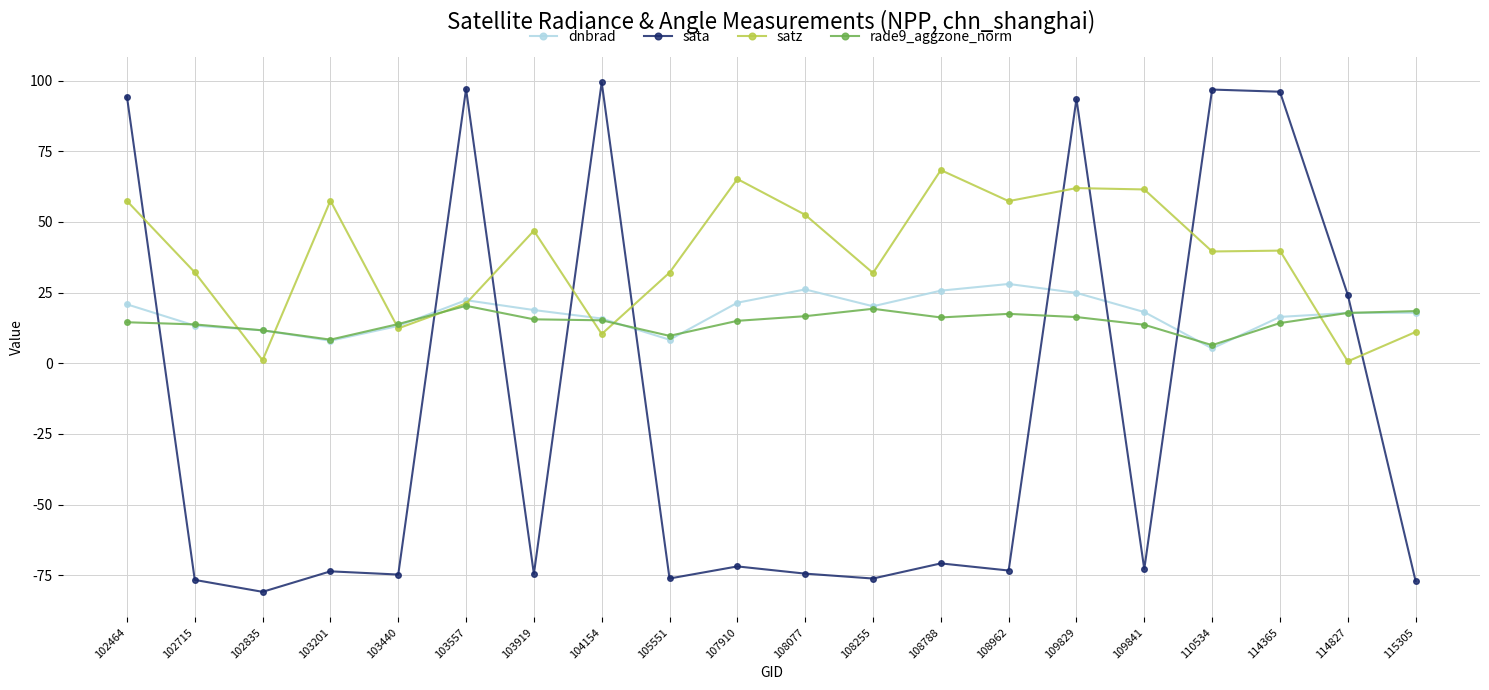

What are all the series names shown in the legend?

dnbrad, sata, satz, rade9_aggzone_norm